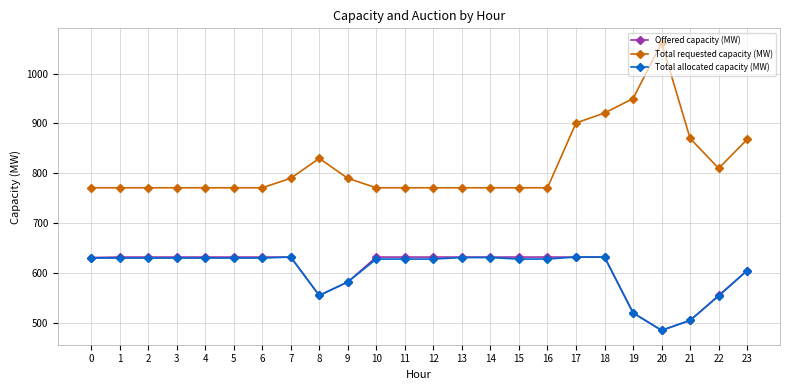

What is the total value across all series at 1?

2033